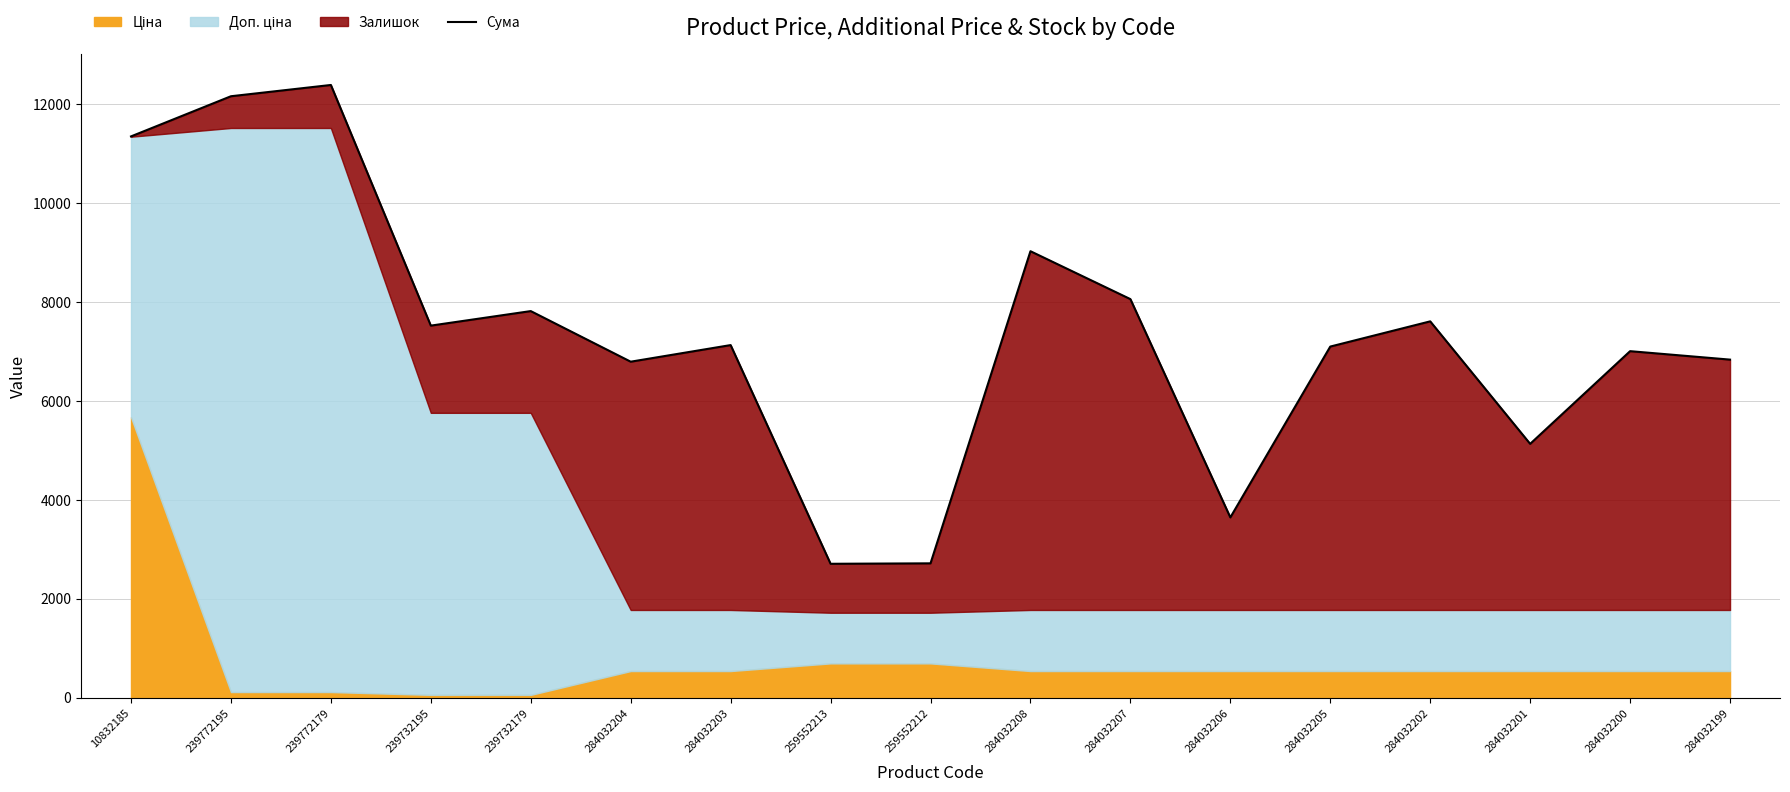

What is the approximate value at 239772179?

12394.1